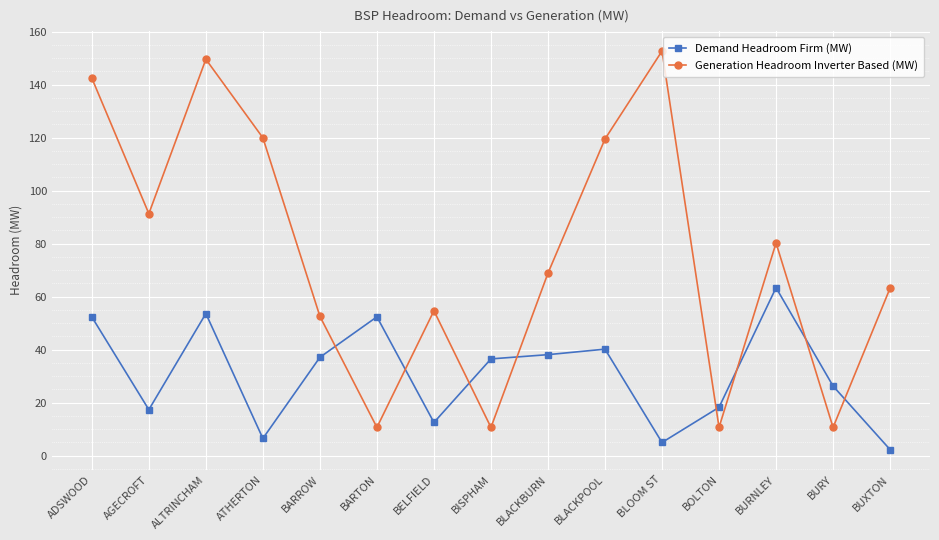

At BURY, list the series in order from largest to smallest.

Demand Headroom Firm (MW), Generation Headroom Inverter Based (MW)